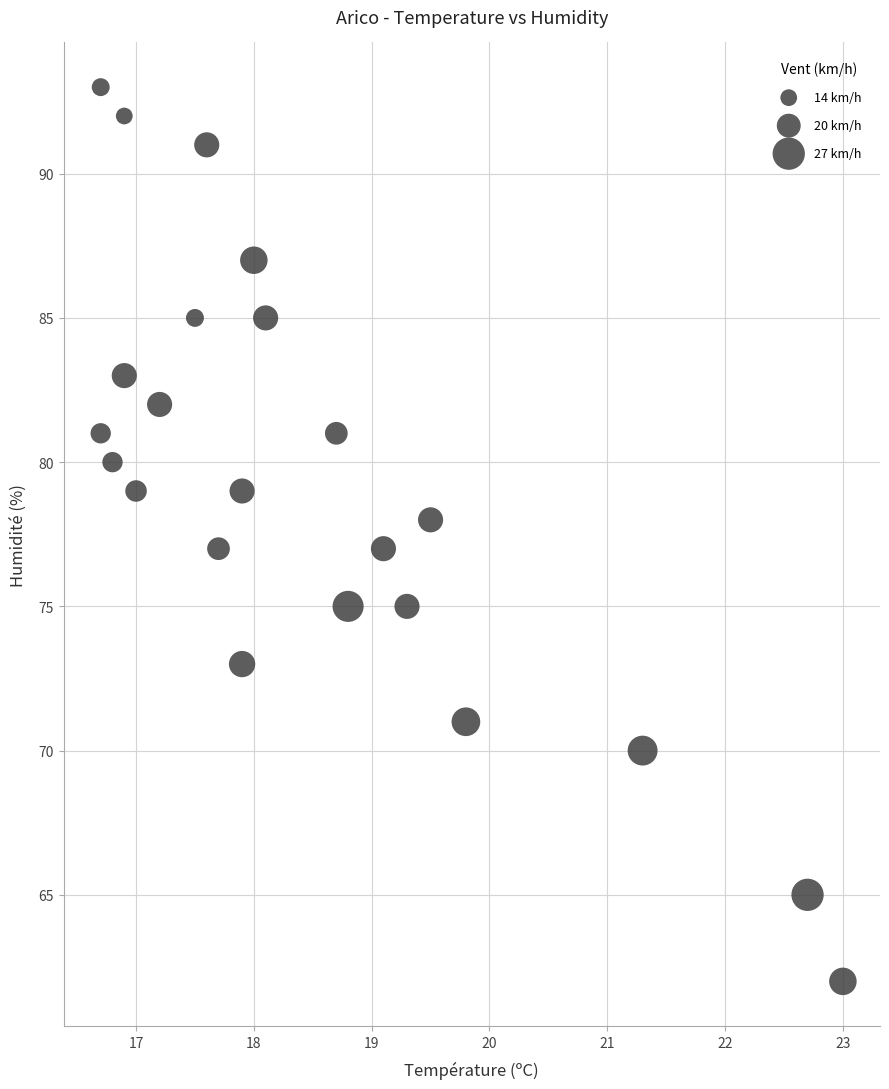

What is the range of Y values (max minus min)?

31